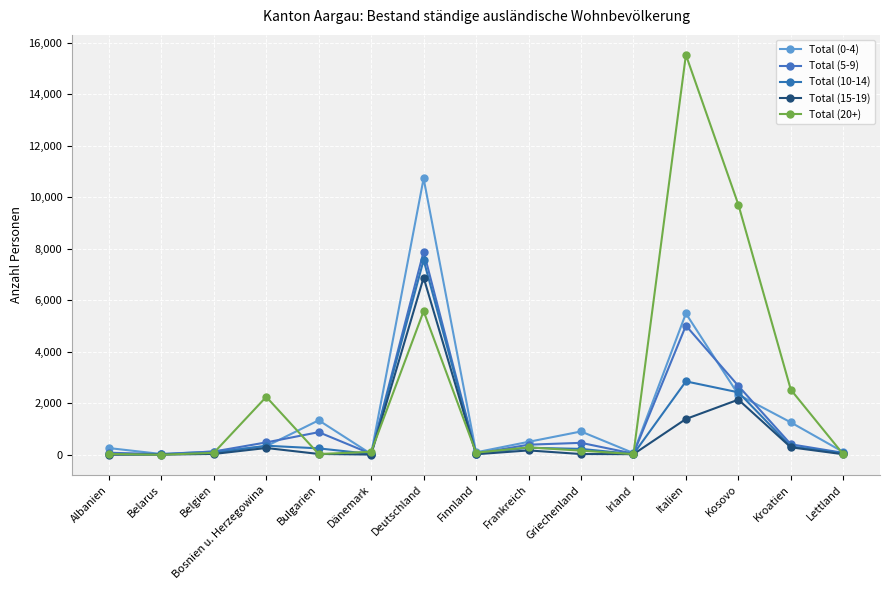

In Total (0-4), how many points are higher than both neighbors (excluding endpoints)?

4